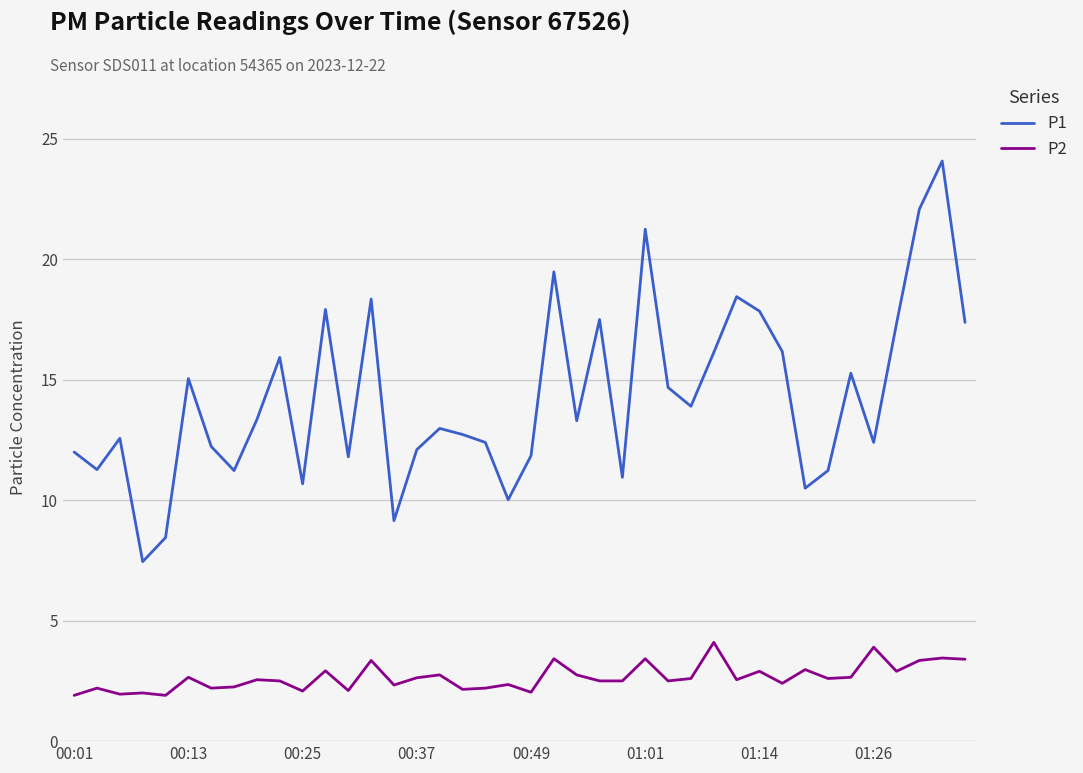

Which series has the largest range (max minus min)?

P1